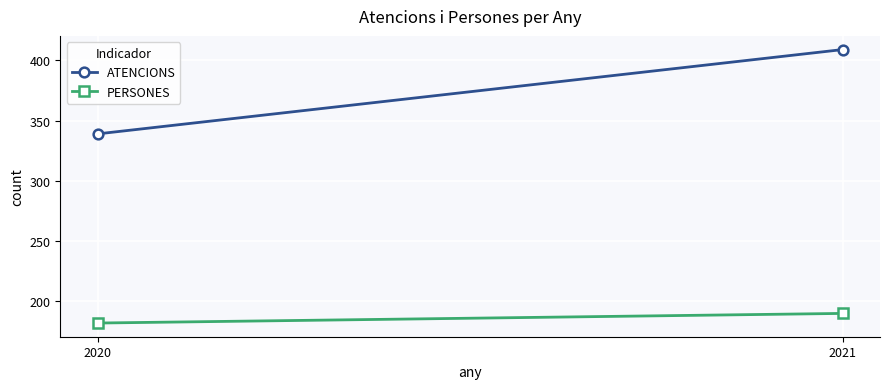

Reading left to right, transcribe all the data shown in this chart.

ATENCIONS: 339	409
PERSONES: 182	190